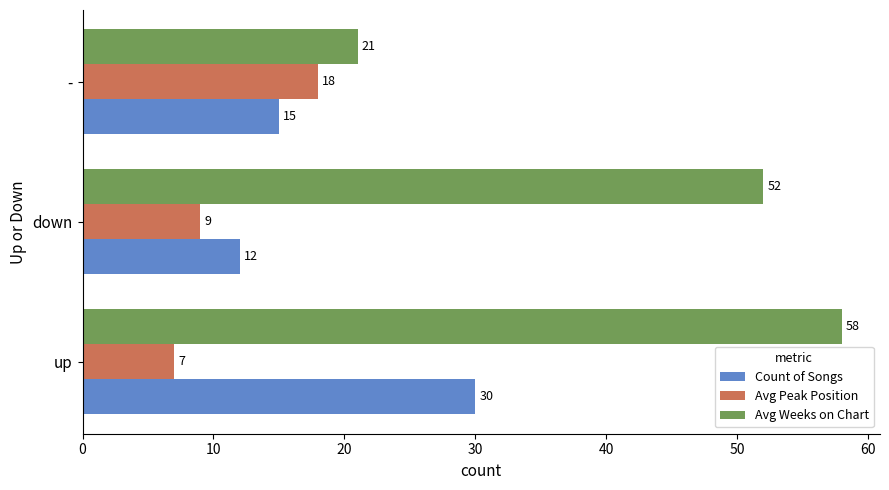

Rank the categories by Avg Peak Position value from highest to lowest.

-, down, up